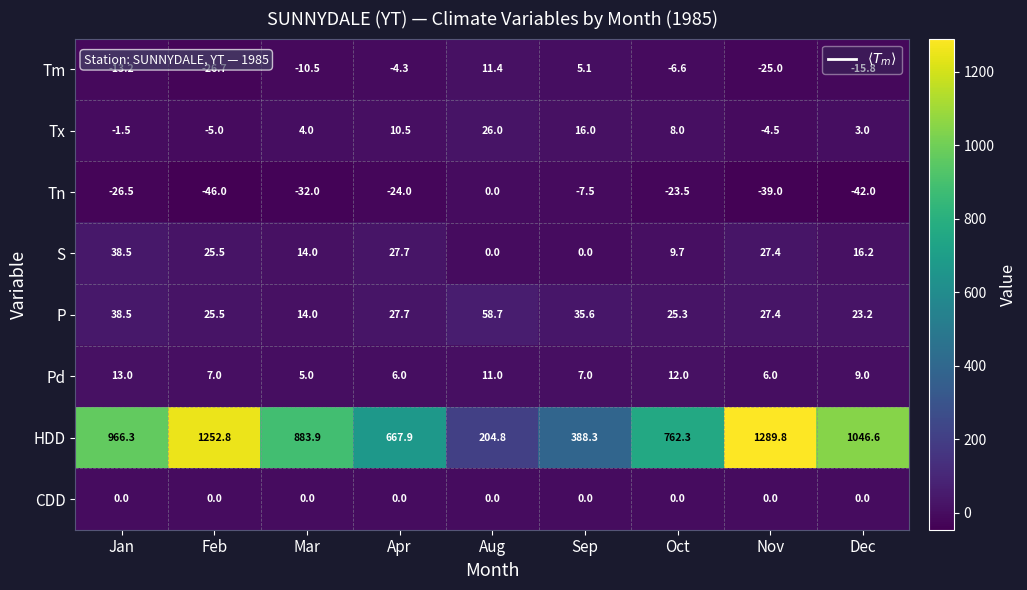

Between Apr and Nov, which series saw the biggest shift?

HDD